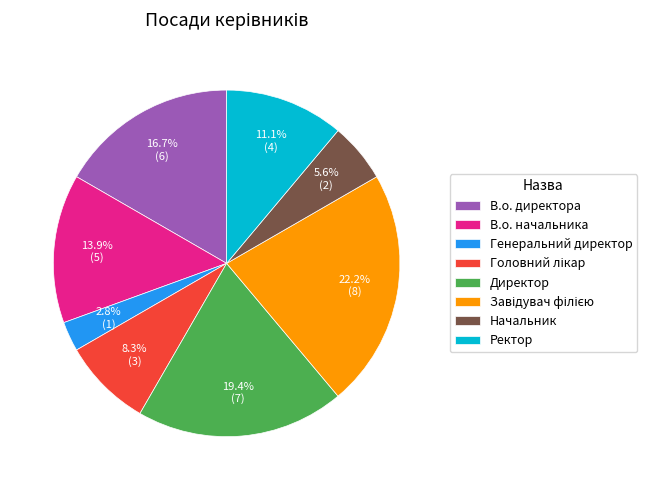

How much of the chart is everything except В.о. директора?

83.3%